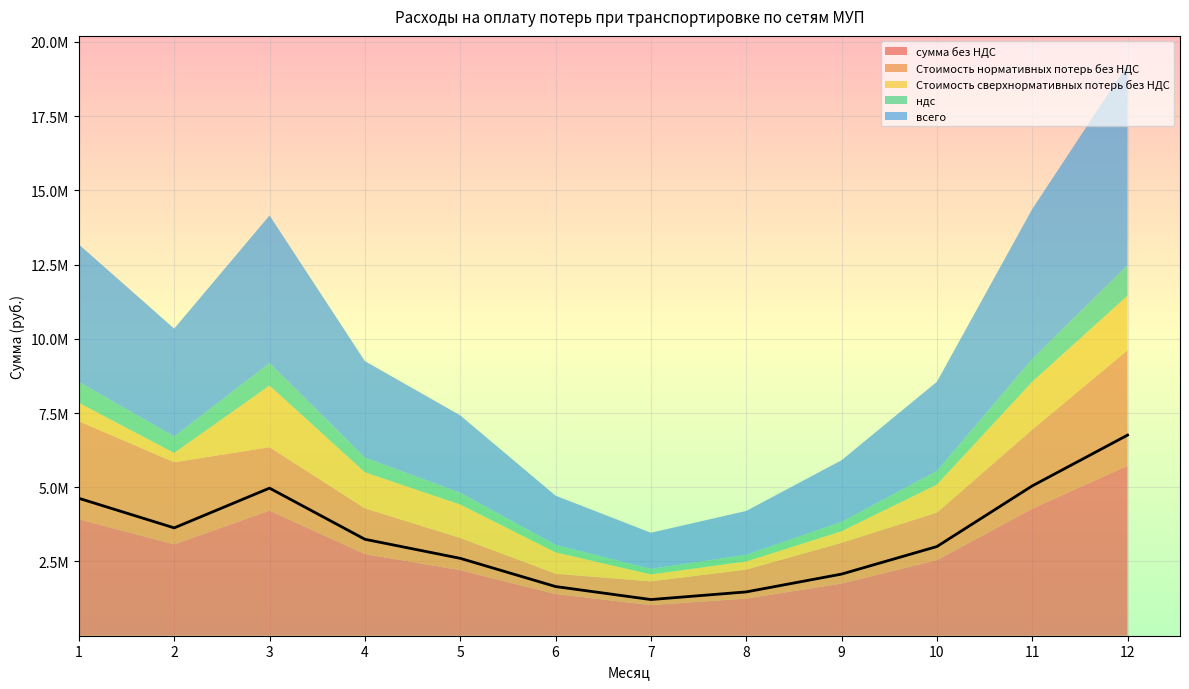

Reading right to left, what are all the values shown in this chart?

сумма без НДС: 5726062.8	4276264.3	2545081.6	1758916.5	1250529.2	1032281.6	1403942.9	2208835.8	2752845.8	4212602.4	3078105.2	3922078.9
Стоимость нормативных потерь без НДС: 3890089.5	2663055.0	1600908.0	1371084.0	977457.6	797646.8	684666.5	1083316.5	1539436.2	2137144.8	2764245.0	3302355.0
Стоимость сверхнормативных потерь без НДС: 1835973.3	1613209.3	944173.6	387832.5	273071.6	234634.8	719276.4	1125519.3	1213409.6	2075457.6	313860.2	619723.9
ндс: 1030691.3	769727.6	458114.7	316605.0	225095.2	185810.7	252709.7	397590.5	495512.2	758268.4	554058.9	705974.2
всего: 6756754.0	5045991.9	3003196.3	2075521.4	1475624.4	1218092.2	1656652.6	2606426.3	3248358.0	4970870.9	3632164.1	4628053.1